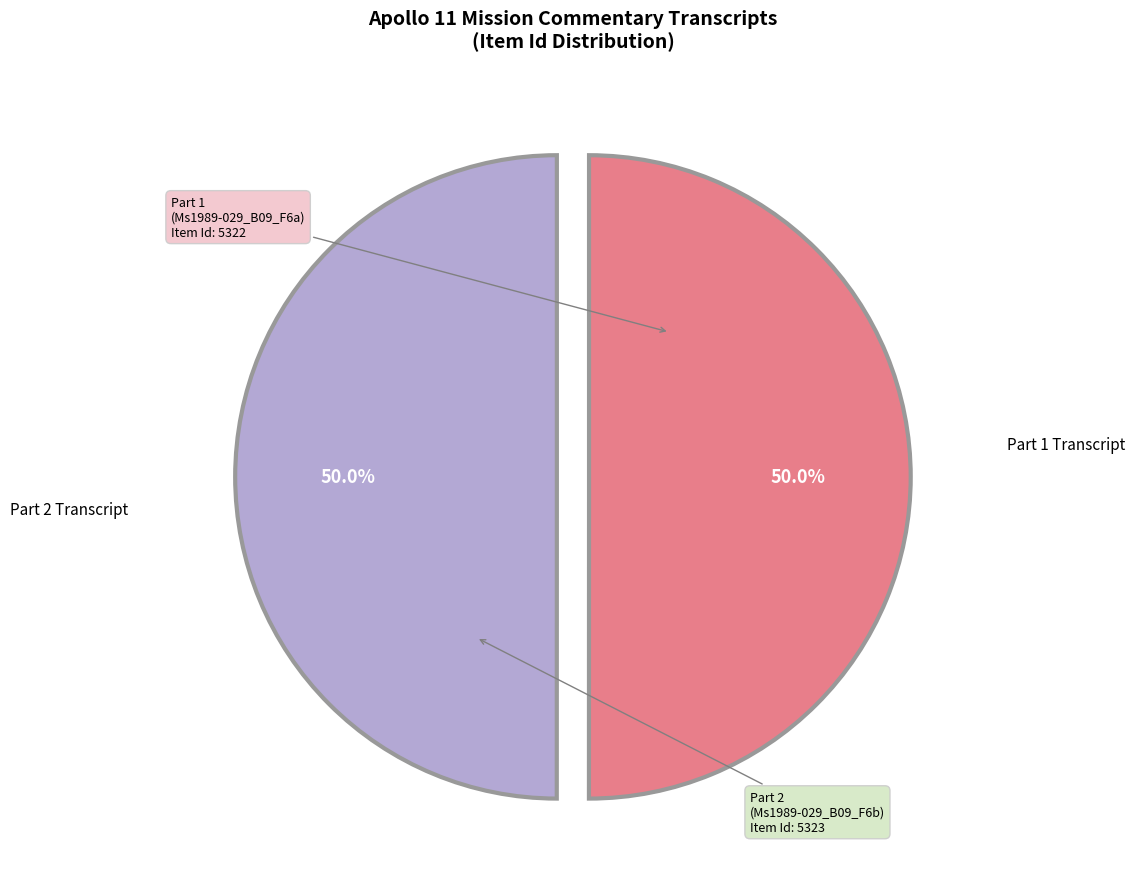

How many slices are in this pie chart?

2